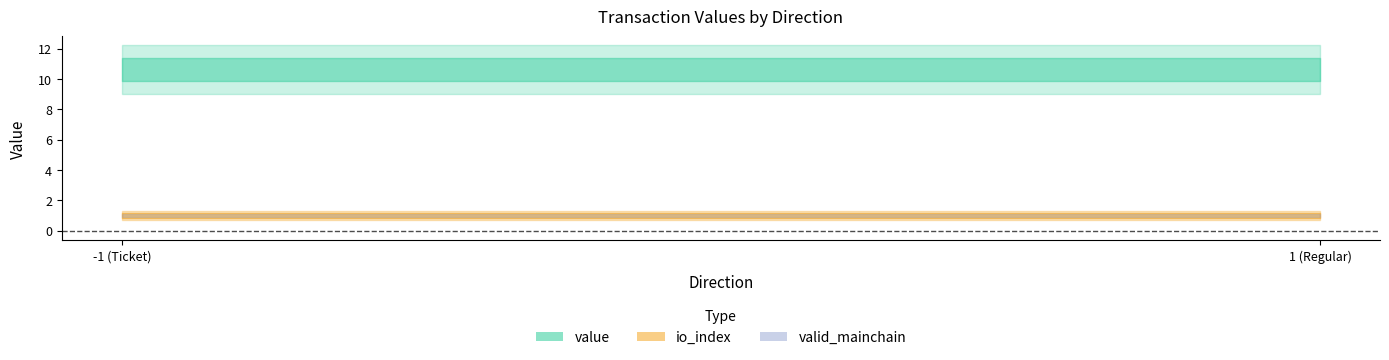

The valid_mainchain series shows 1.8 at -1. True or false?

False